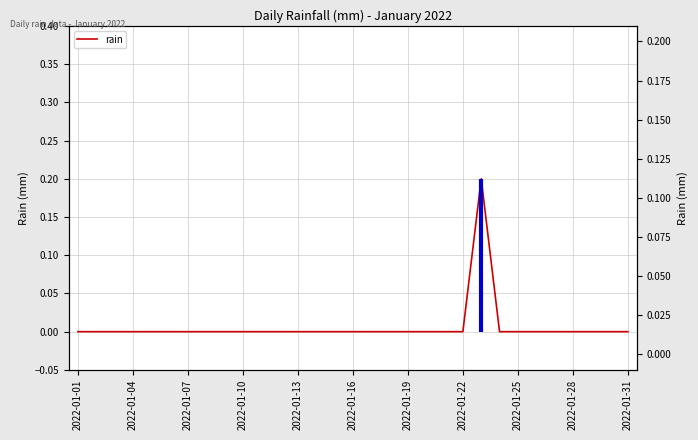

Is it true that the value at 28 is 0.0?

True